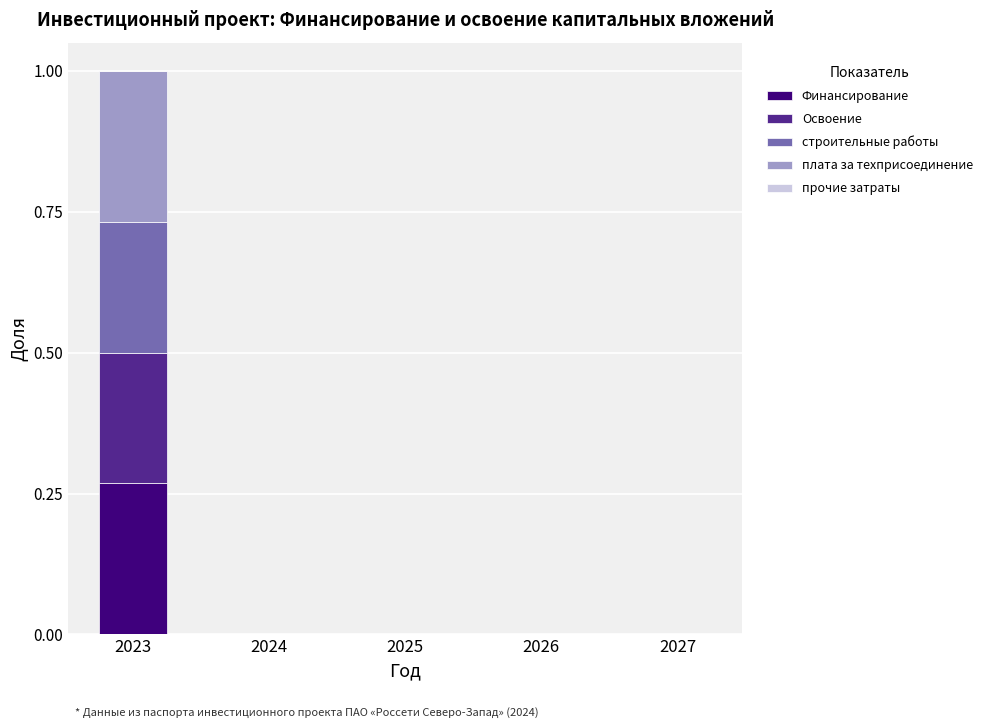

The value of Финансирование at 2025 is 0.1. True or false?

False